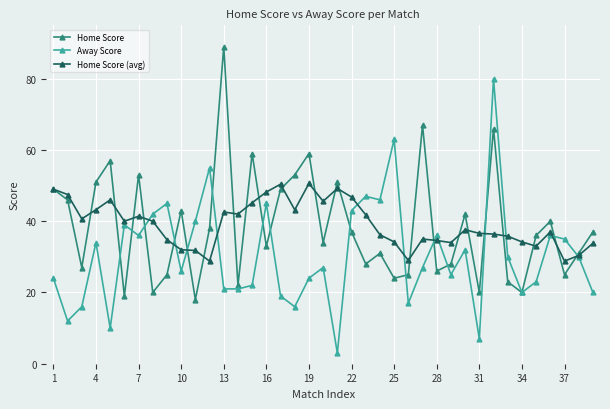

List the series in order of their peak value, lowest first.

Home Score (avg), Away Score, Home Score